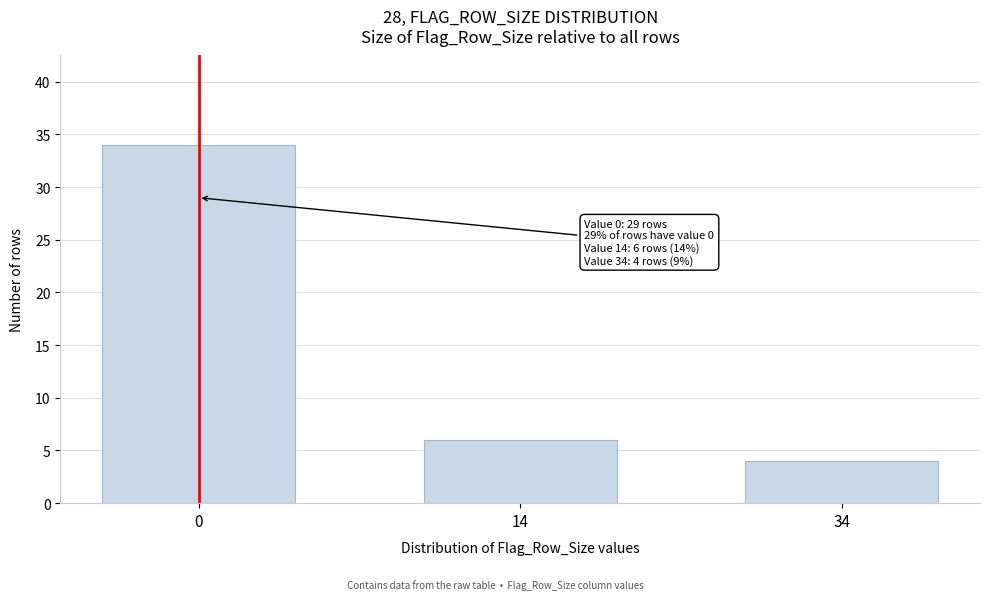

Reading left to right, list all the values displayed in this chart.

34	6	4